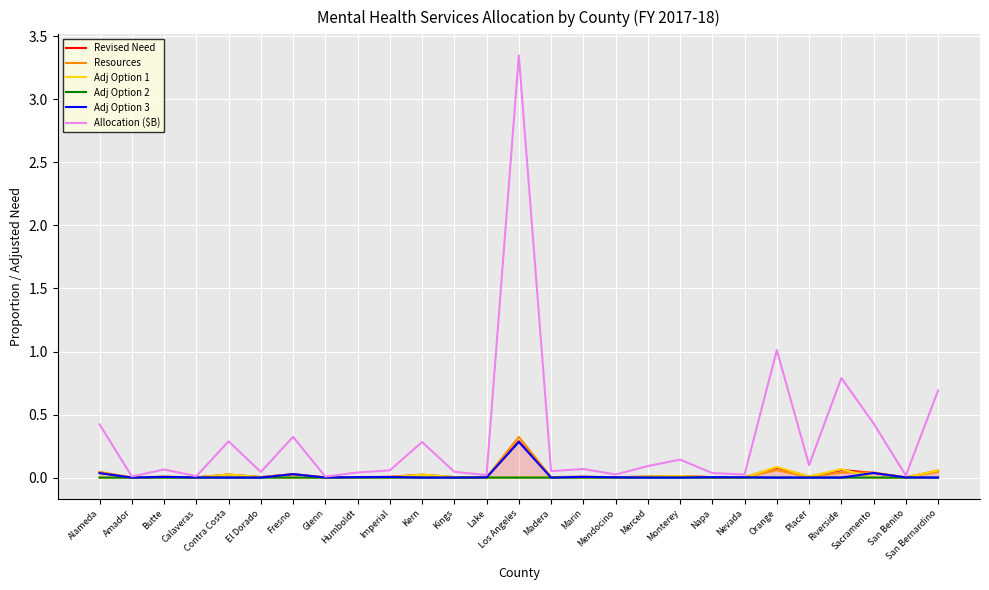

What is the spread (max minus min) of values at Riverside?

0.8